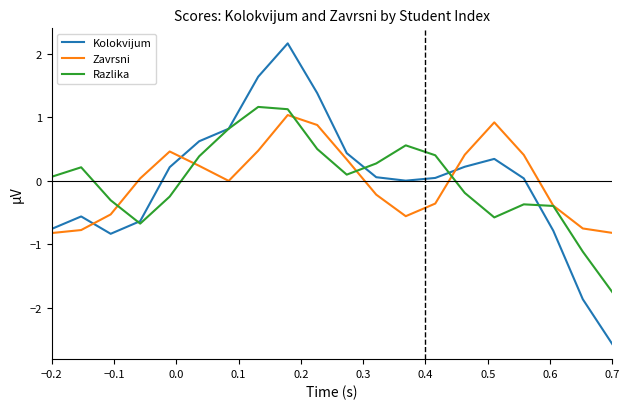

Which series has the widest spread of values?

Kolokvijum